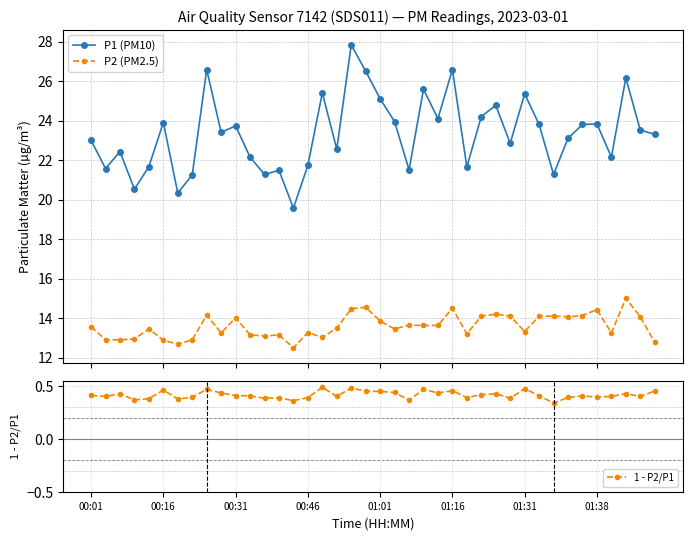

What is the maximum value shown in the chart?

27.8